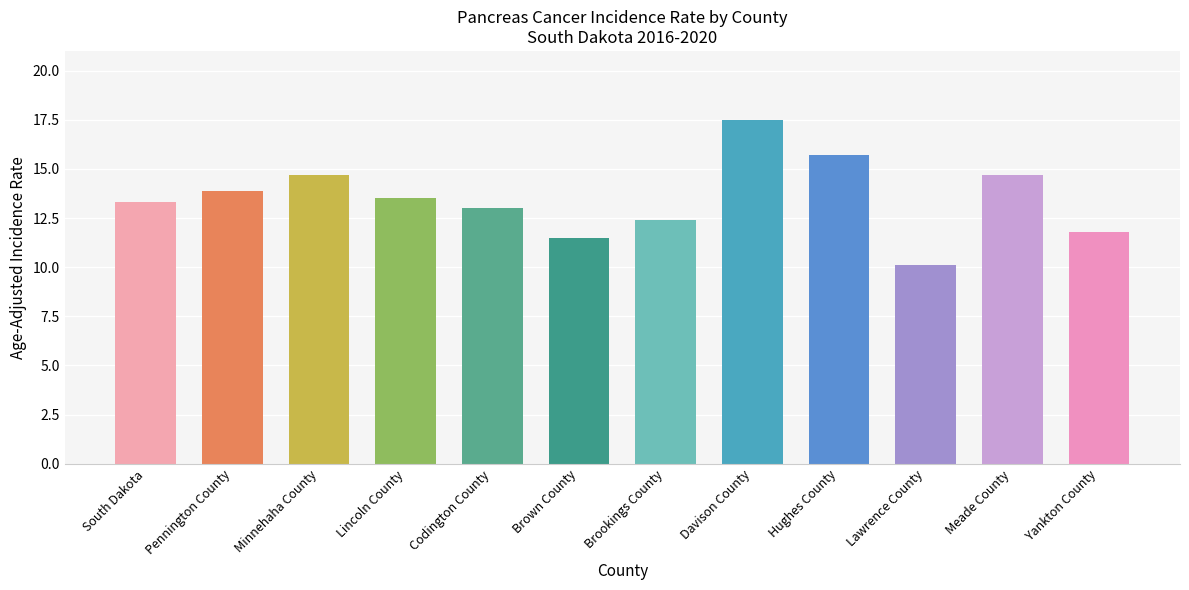

The value at Pennington County is 13.9. True or false?

True